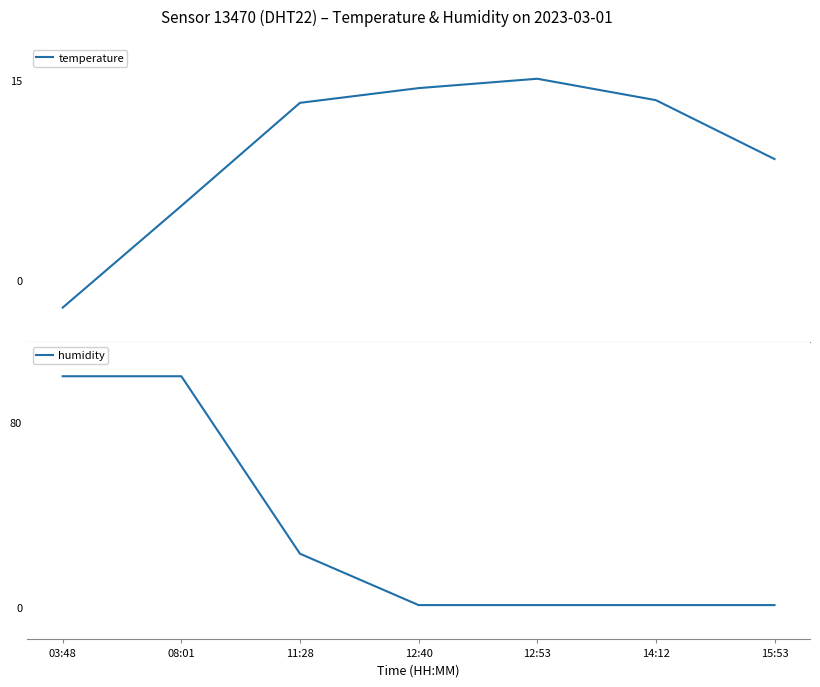

How many times do temperature and humidity cross each other?

1